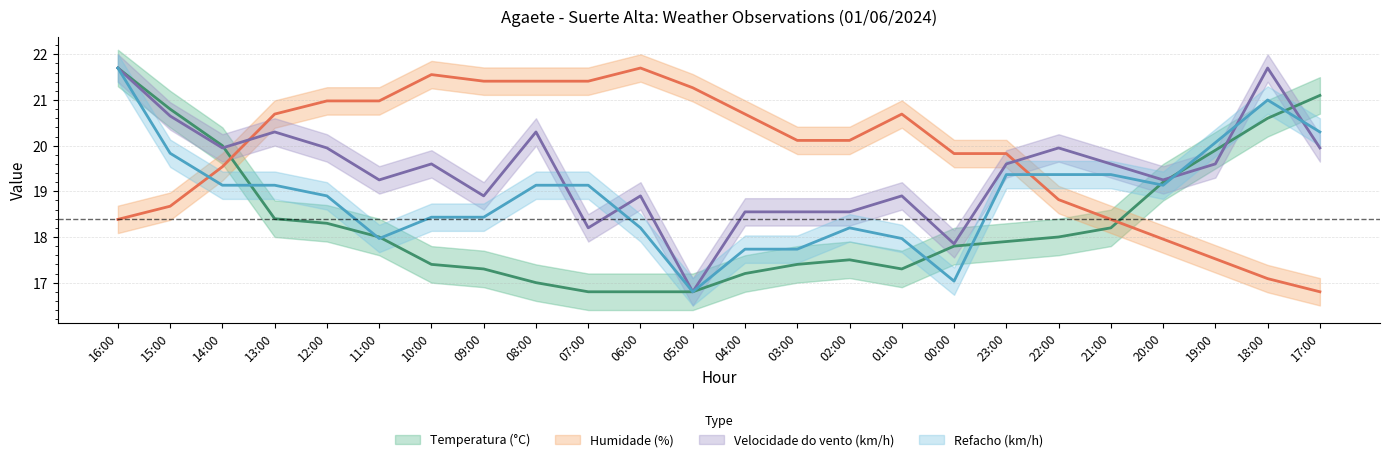

What is the value of the Refacho (km/h) point at the 9th from the left?

19.1